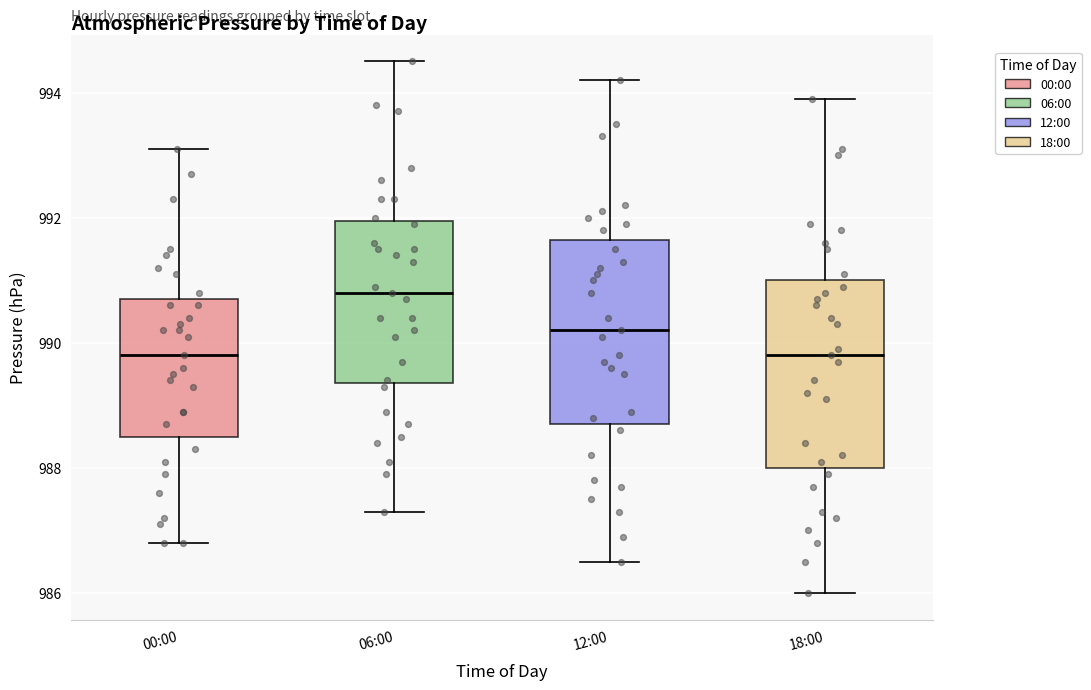

Where does the median line of the box for 12:00 sit on the y-axis? The values are not printed on the chart, so give them approximately, as read against the axis.

990.2